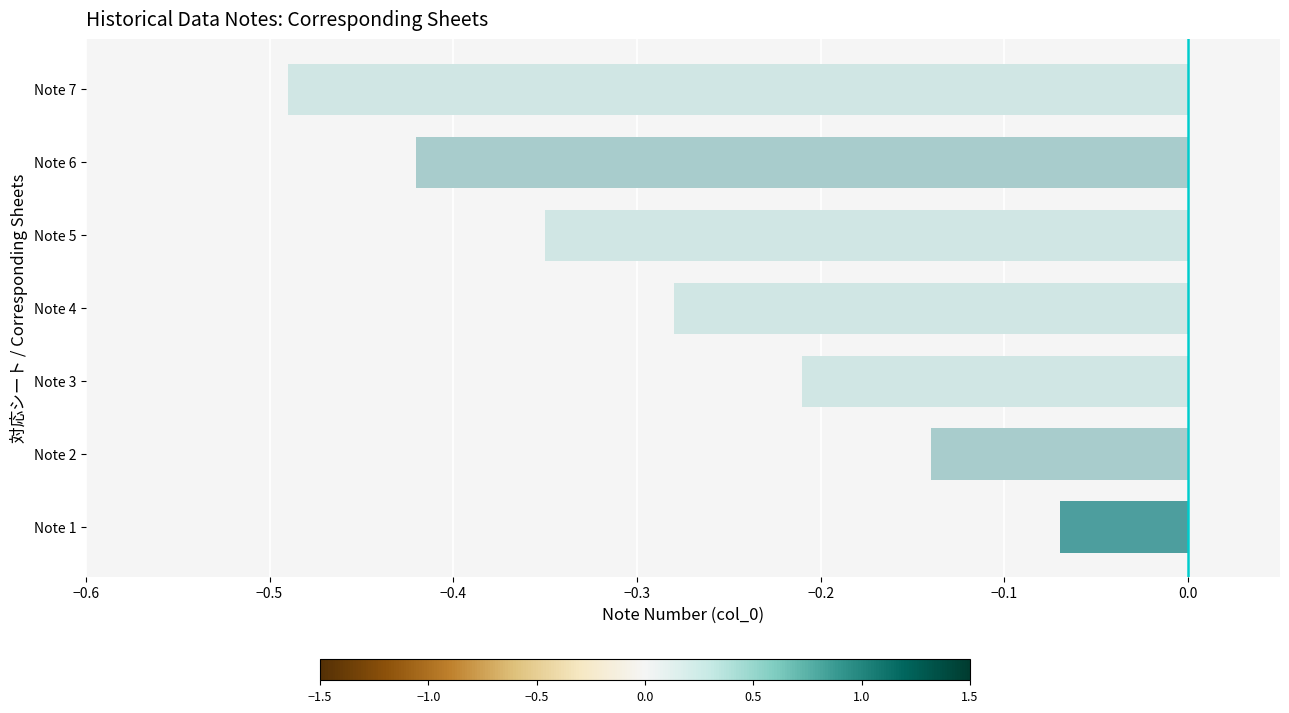

What is the sum of the values at Note 5 and Note 4?

-0.6